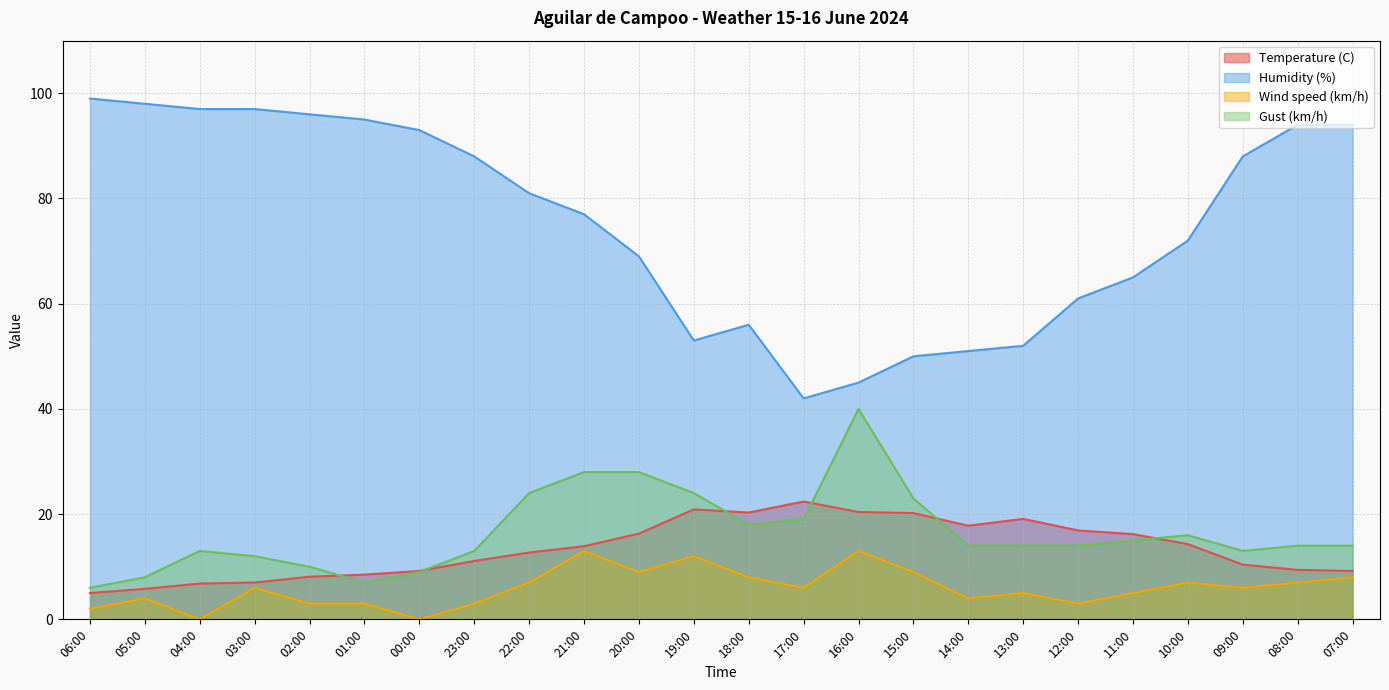

At which category is the sum across all series the highest?

21:00